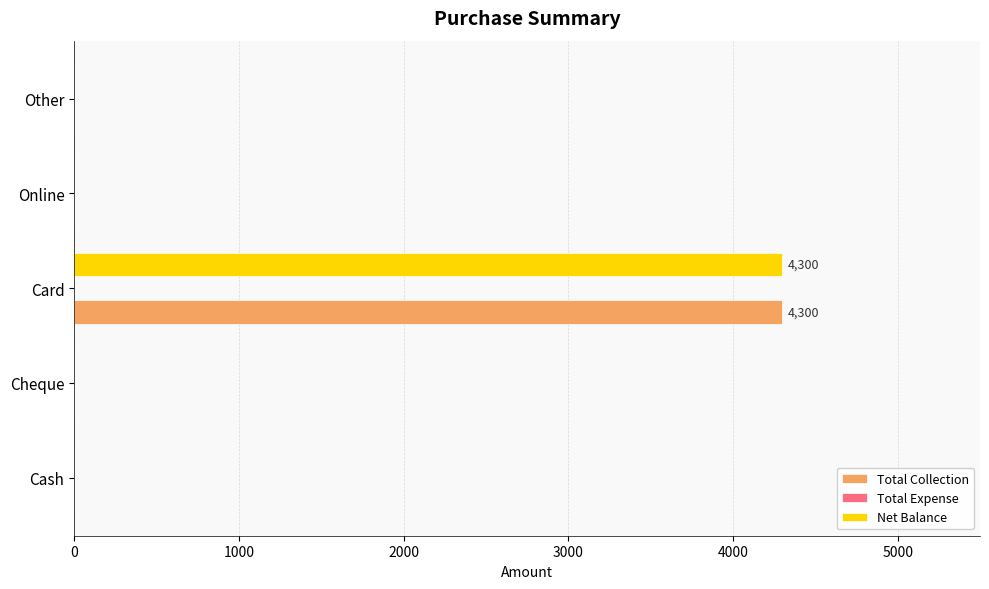

The value of Net Balance at Cheque is -1386. True or false?

False